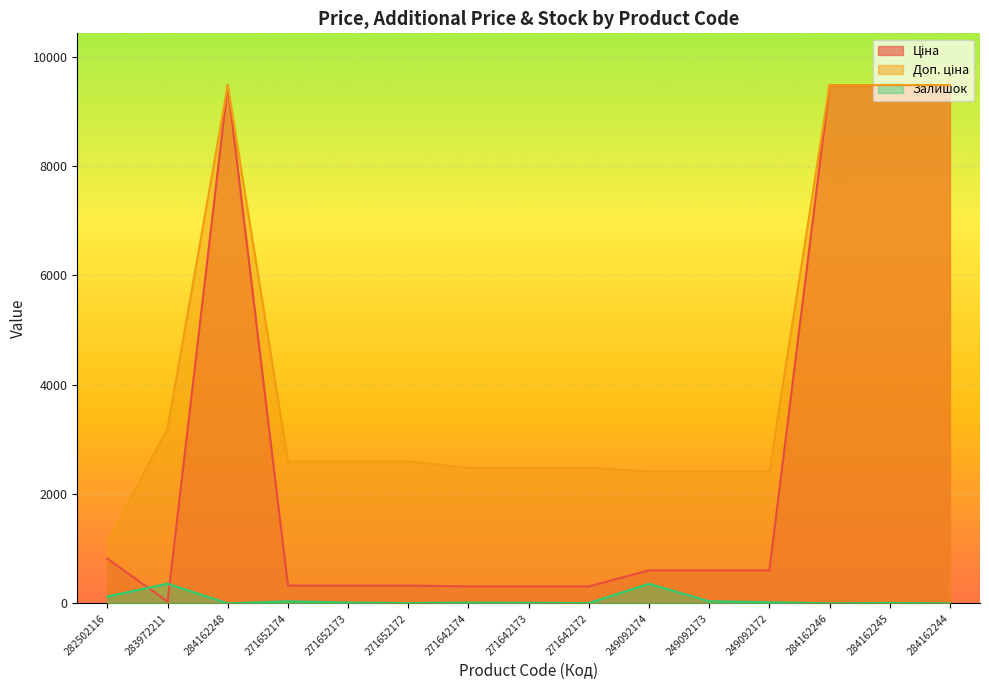

Rank the categories by Залишок value from highest to lowest.

283972211, 249092174, 282502116, 249092173, 271652174, 249092172, 271652173, 271642174, 271642173, 284162245, 271652172, 271642172, 284162248, 284162246, 284162244